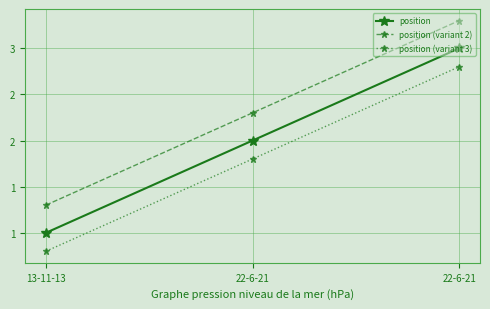

What are all the series names shown in the legend?

position, position (variant 2), position (variant 3)